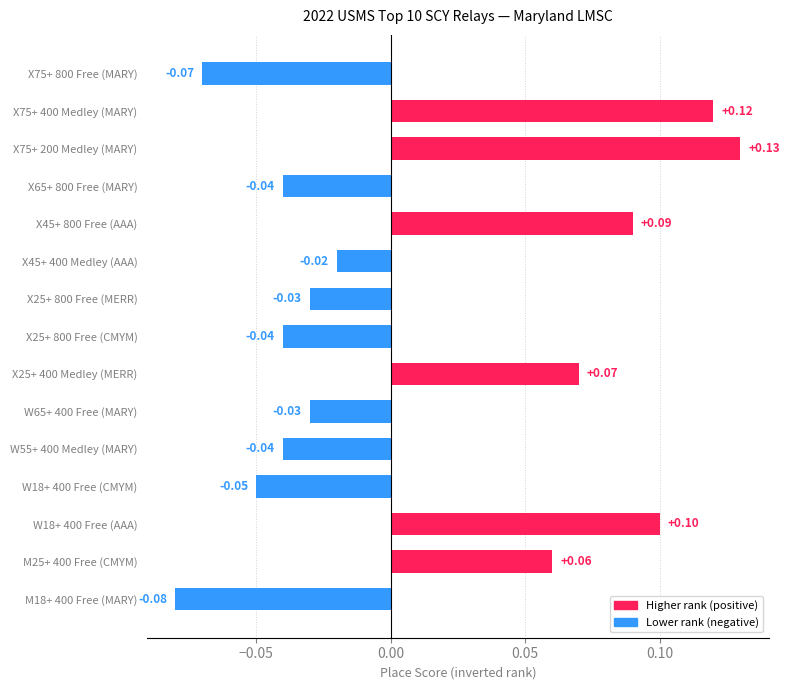

What is the change in value from W18+ 400 Free (CMYM) to X75+ 200 Medley (MARY)?

+0.2